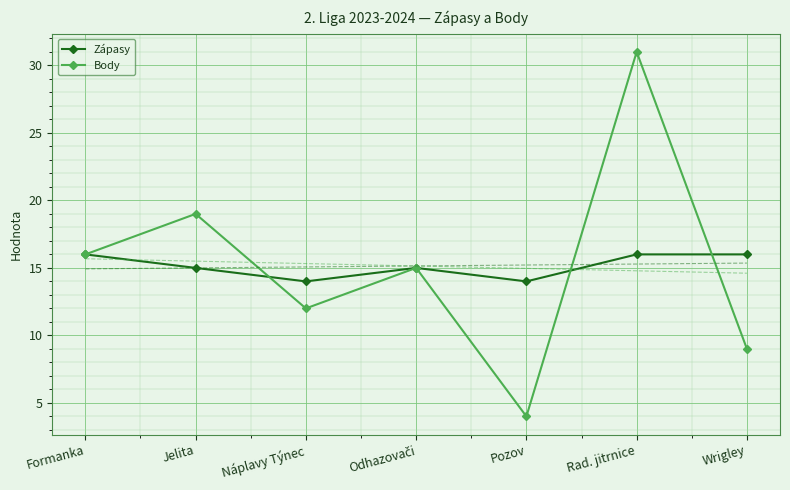

What is the total value across all series at Wrigley?

55.0